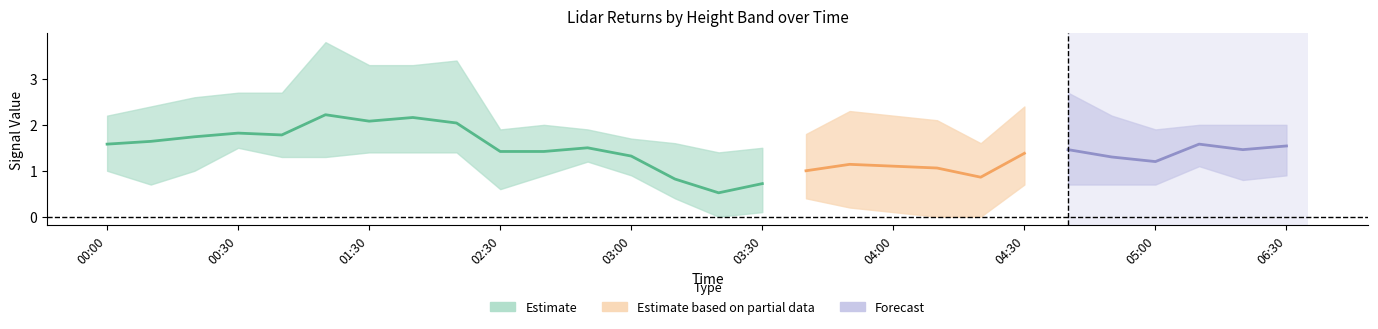

In 3.967, how many points are lower than both neighbors (excluding endpoints)?

3